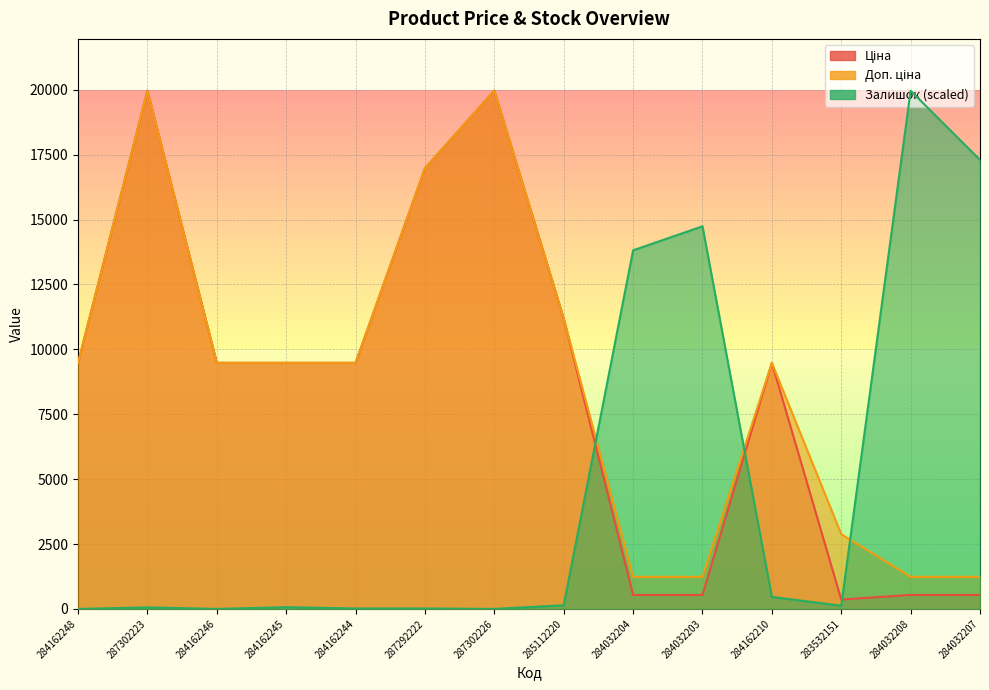

What is the label of the 6th point from the right?

284032204